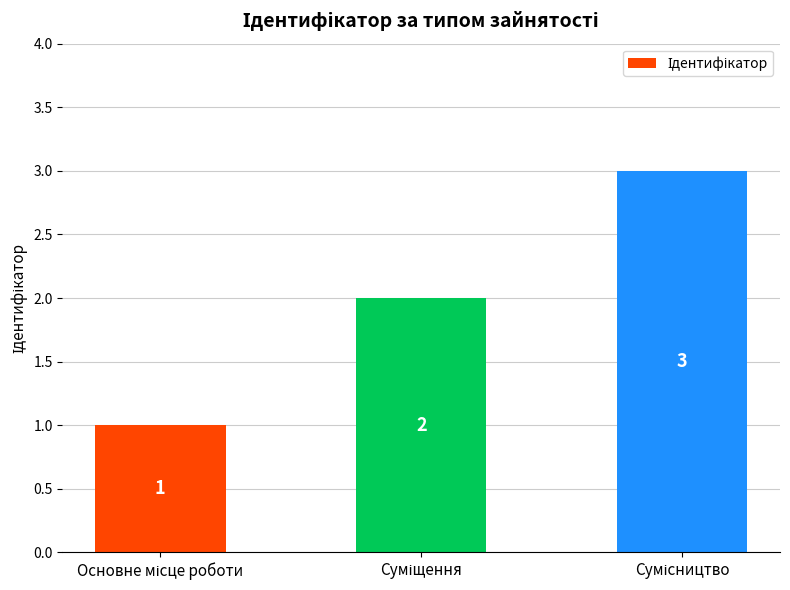

What is the greatest value displayed?

3